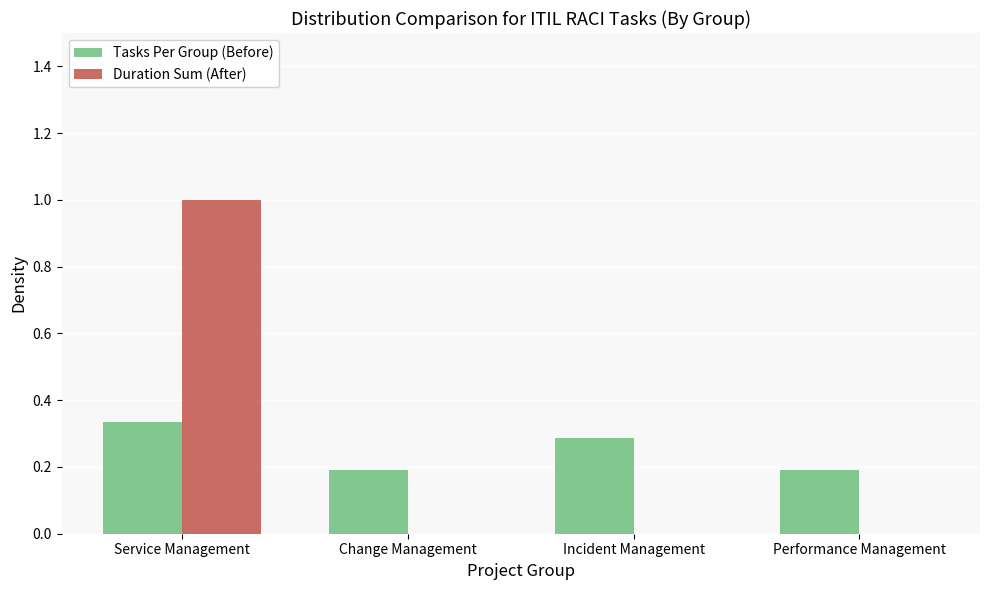

Is the value of Tasks Per Group (Before) at Incident Management greater than the value of Duration Sum (After) at Performance Management?

Yes